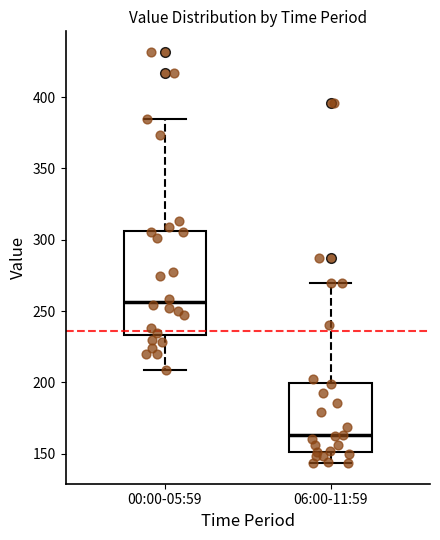

Which box has the highest median line?

00:00-05:59